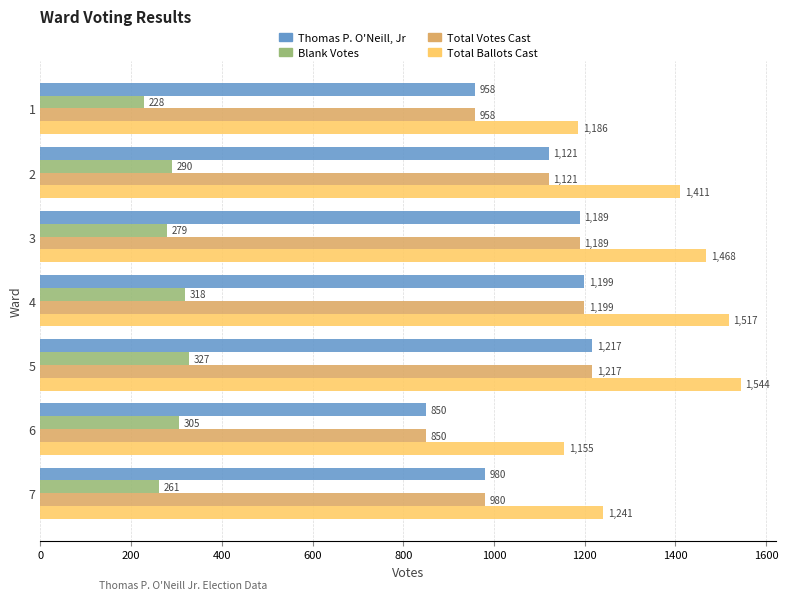

What is the difference between the maximum and minimum values in the Blank Votes series?

99